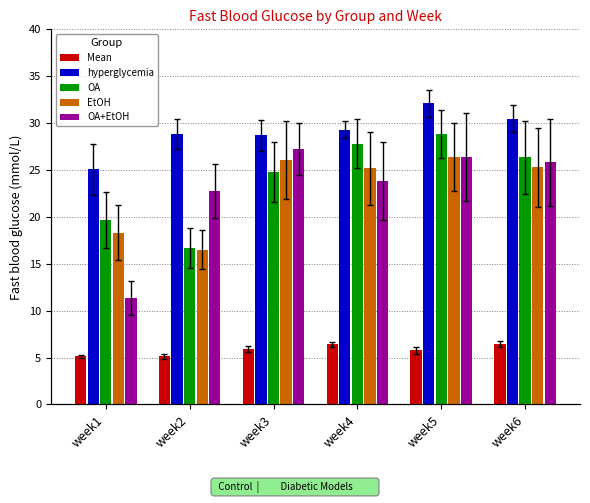

What is the minimum value shown in the chart?

5.1